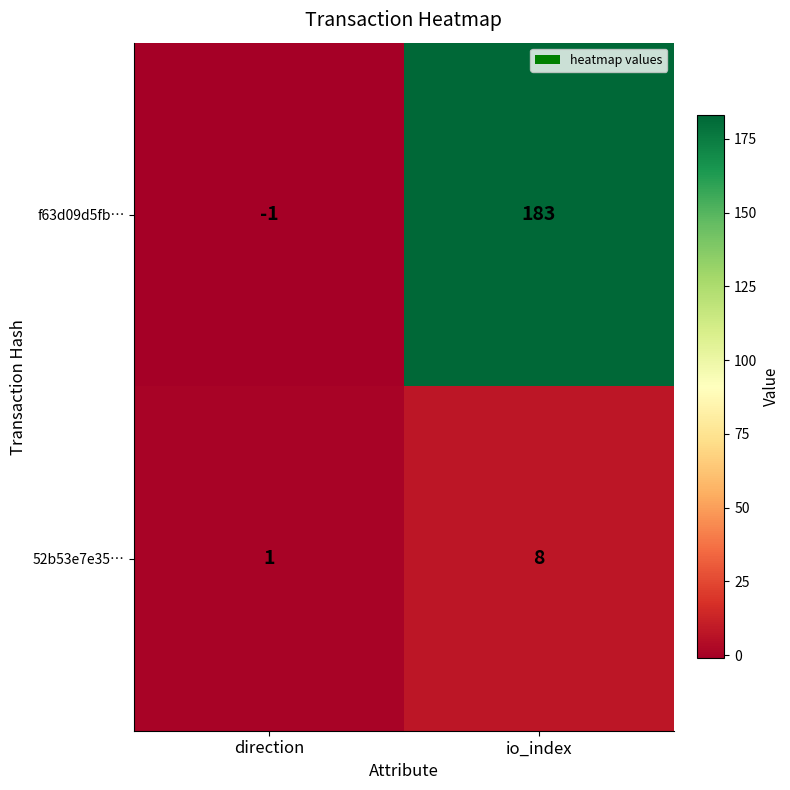

Is it true that 52b53e7e35… equals 12 at io_index?

False